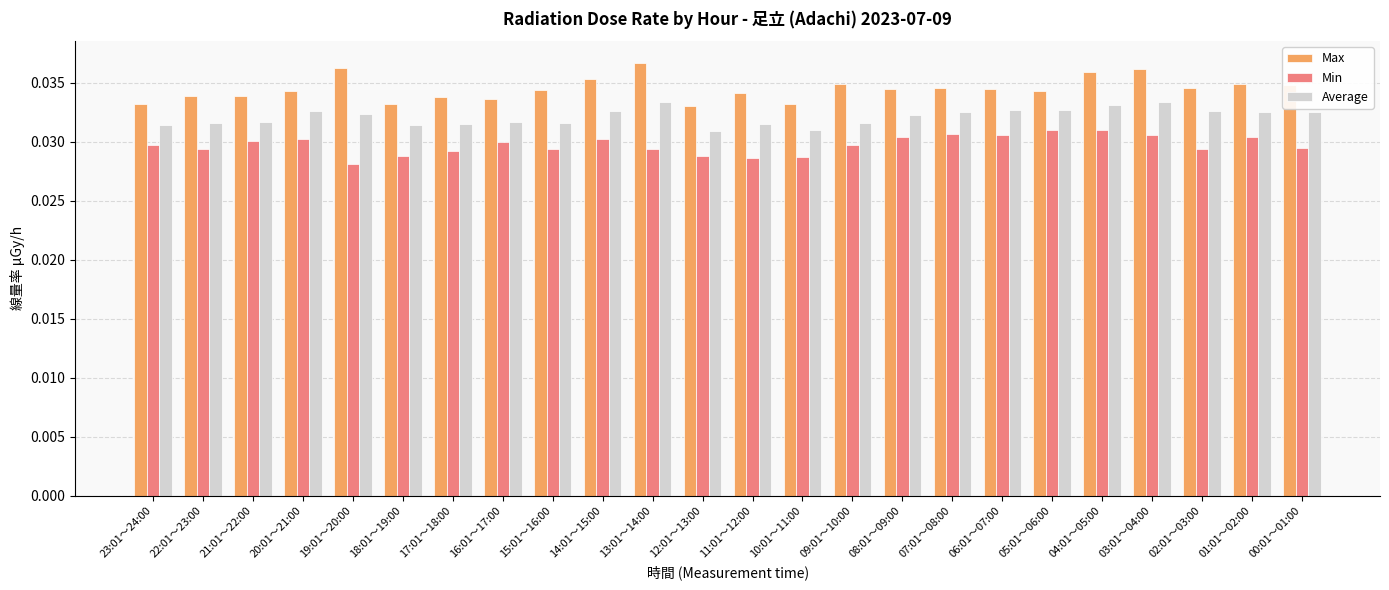

How many series are shown in this chart?

3